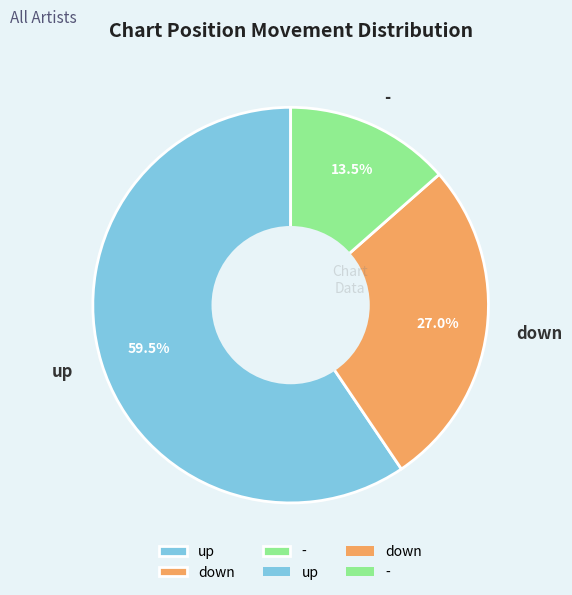

Between up and -, which is larger?

up